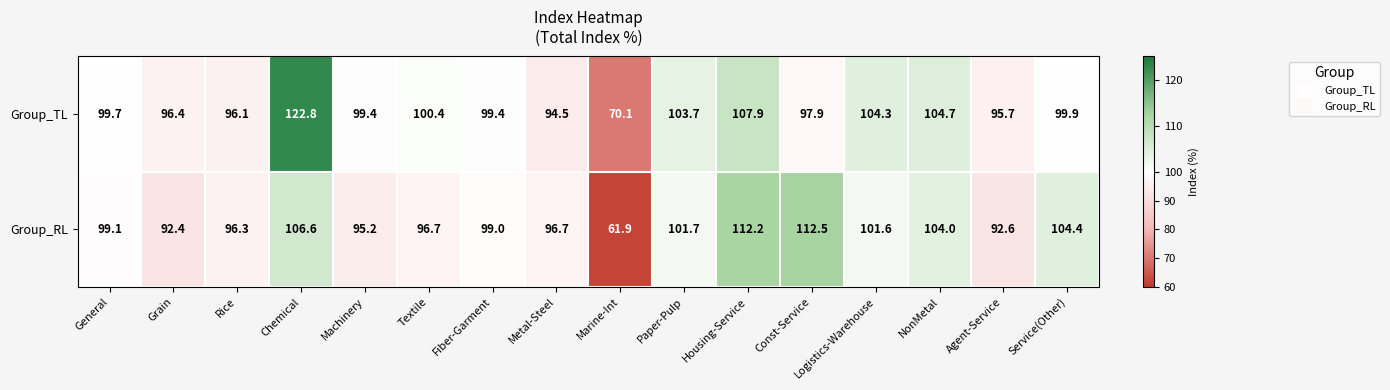

Rank the series by their maximum value, from lowest to highest.

Group_RL, Group_TL